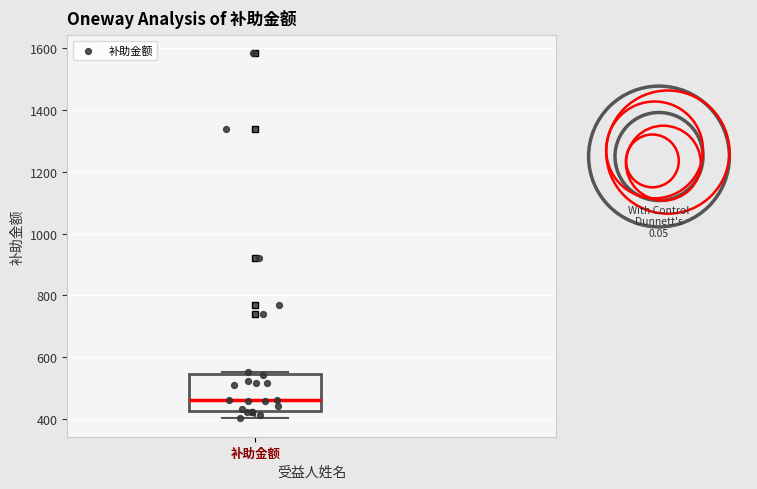

Read this box plot against the y-axis: the position of the median line, the range covered by the box, and the ends of both whiskers. The values are not printed on the chart, so give them approximately, as read against the axis.

median 460, box 420 to 540, whiskers 400 to 560